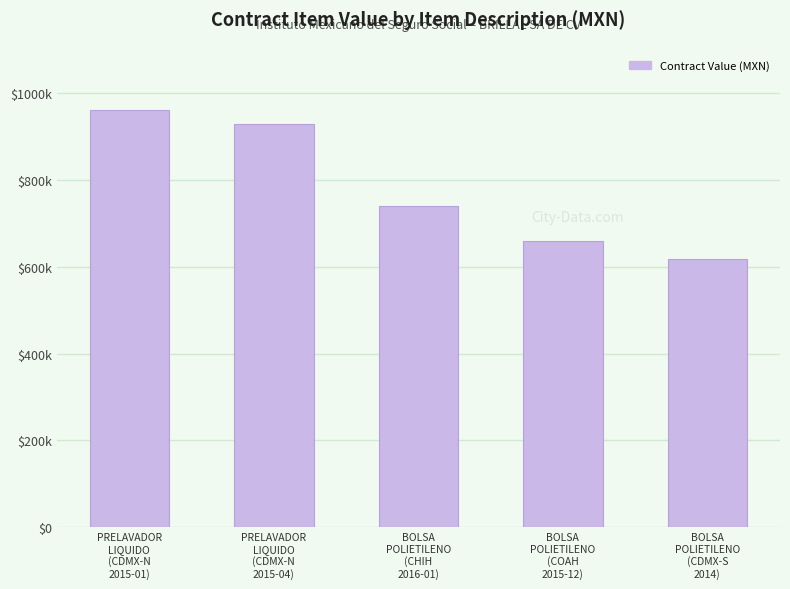

What position from the left is PRELAVADOR
LIQUIDO
(CDMX-N
2015-01)?

1